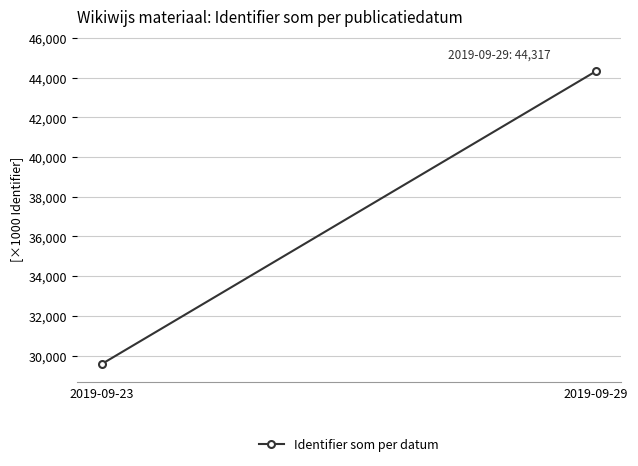

List the labels in order of value, smallest first.

2019-09-23, 2019-09-29